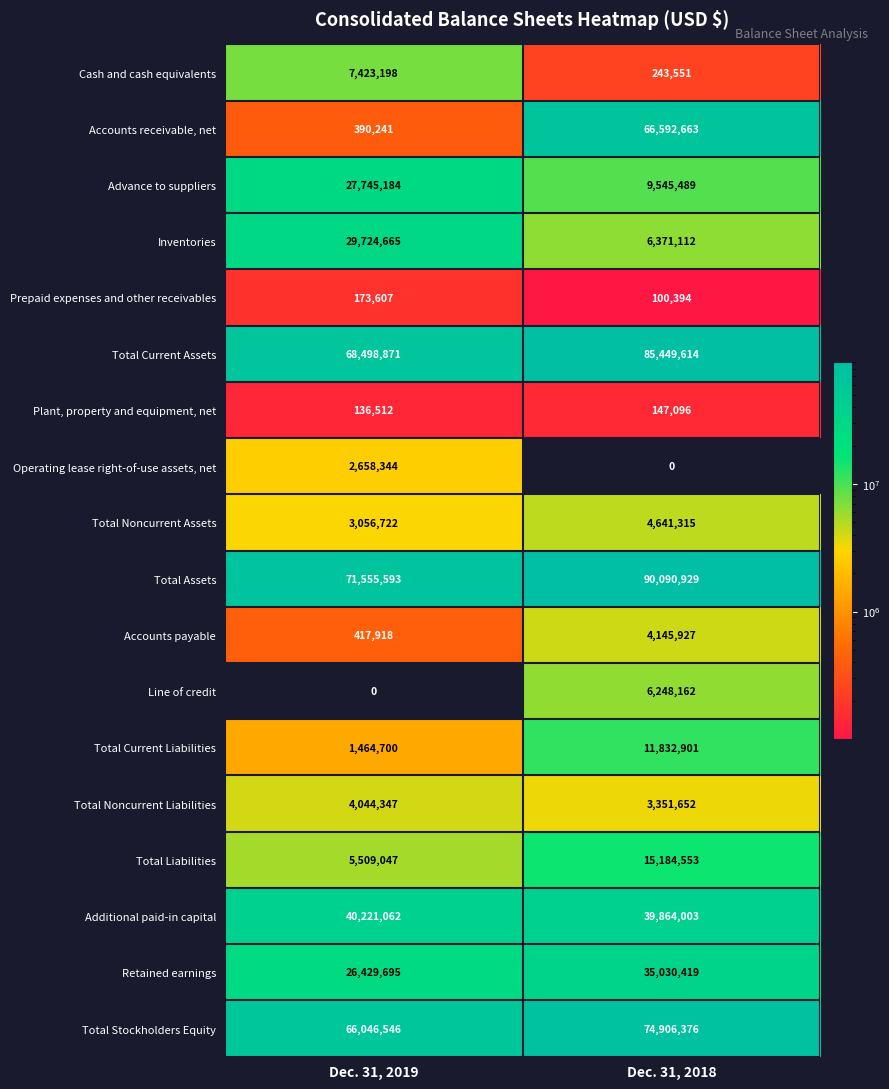

What is the average value of the Retained earnings series?

30730057